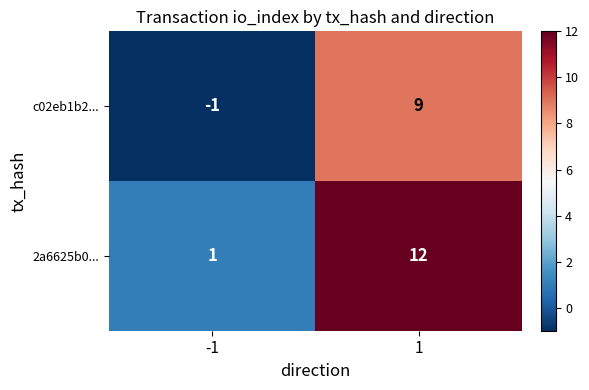

What is the difference between the highest and lowest values at 1?

3